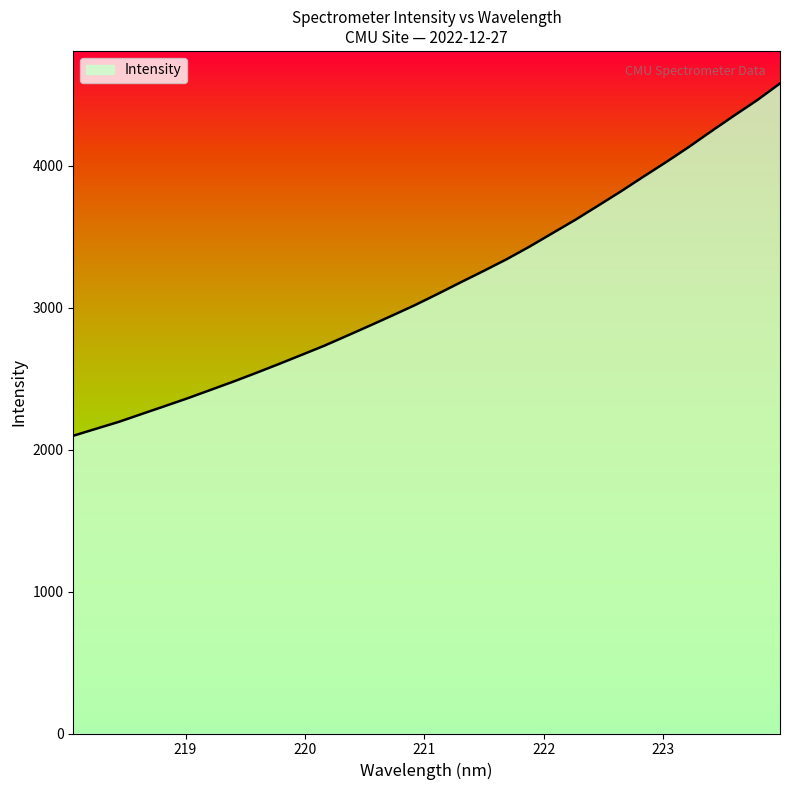

What is the maximum value shown in the chart?

4578.3